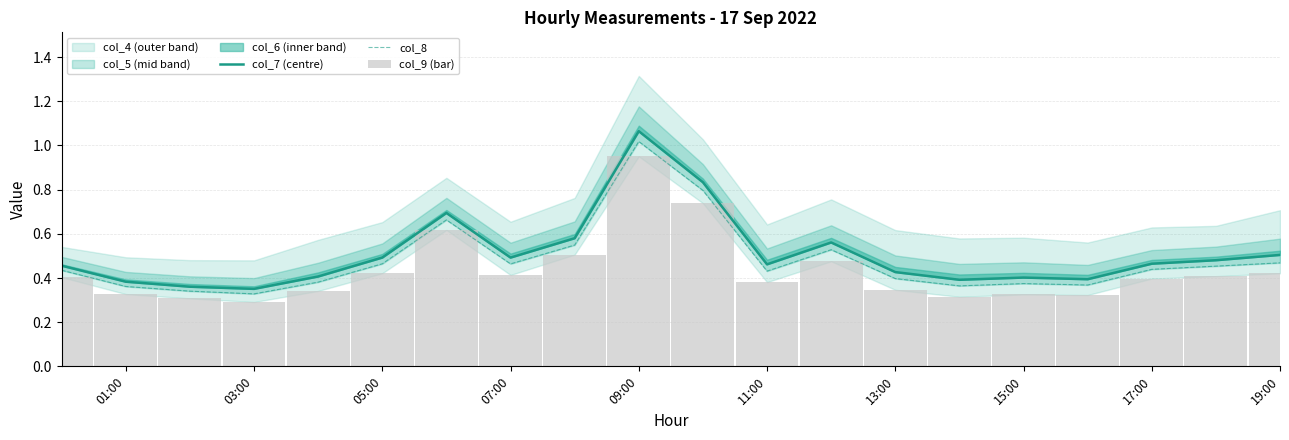

What is the value of the col_9 (bar) bar at the 10th from the left?

1.0